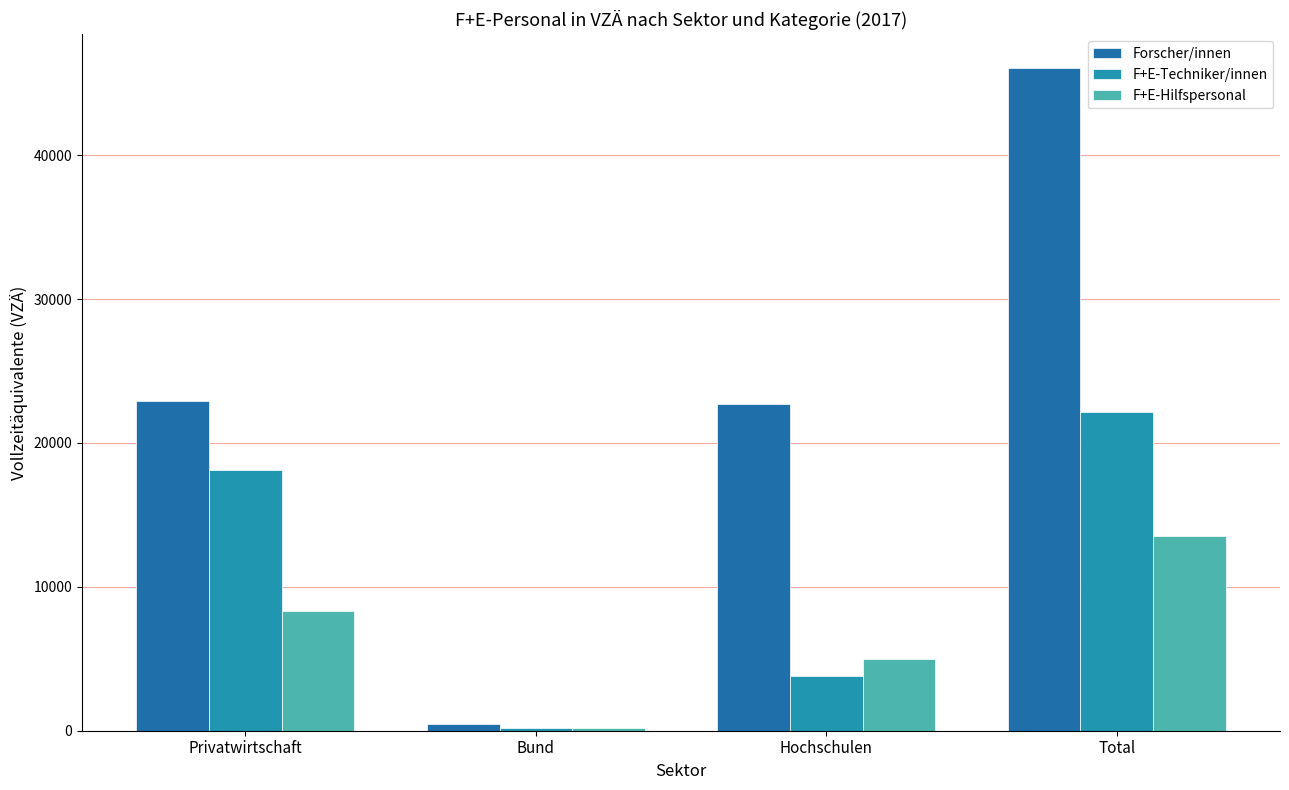

What are all the series names shown in the legend?

Forscher/innen, F+E-Techniker/innen, F+E-Hilfspersonal